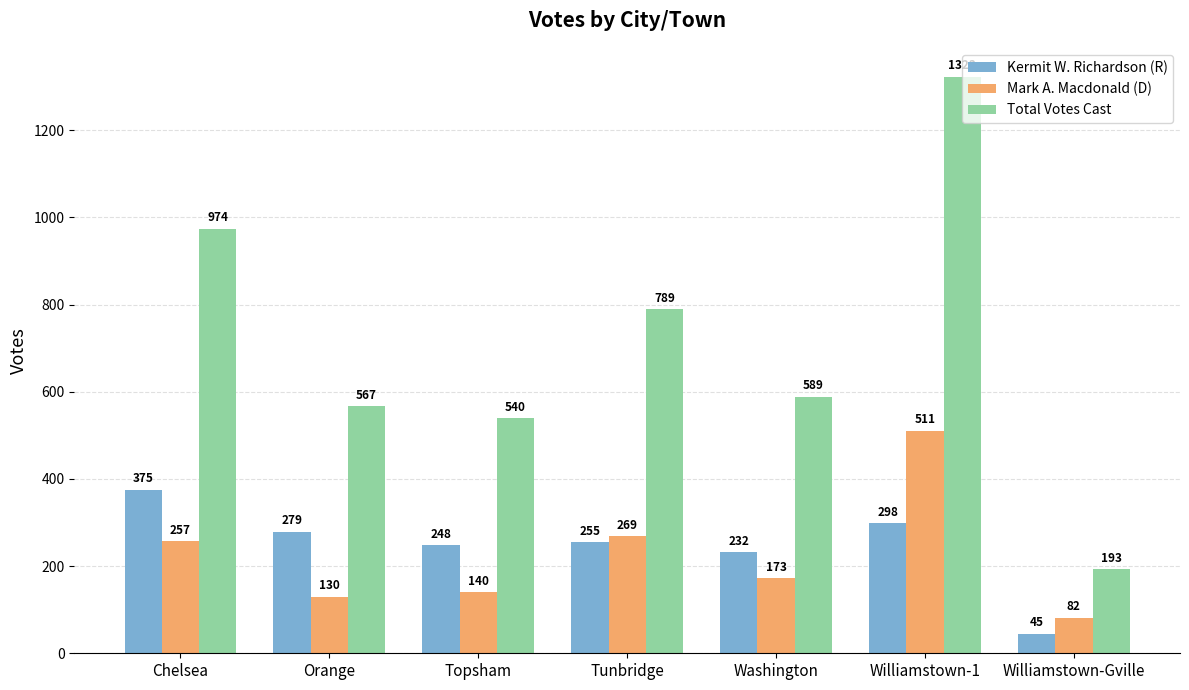

At which label does Mark A. Macdonald (D) reach its minimum?

Williamstown-Gville